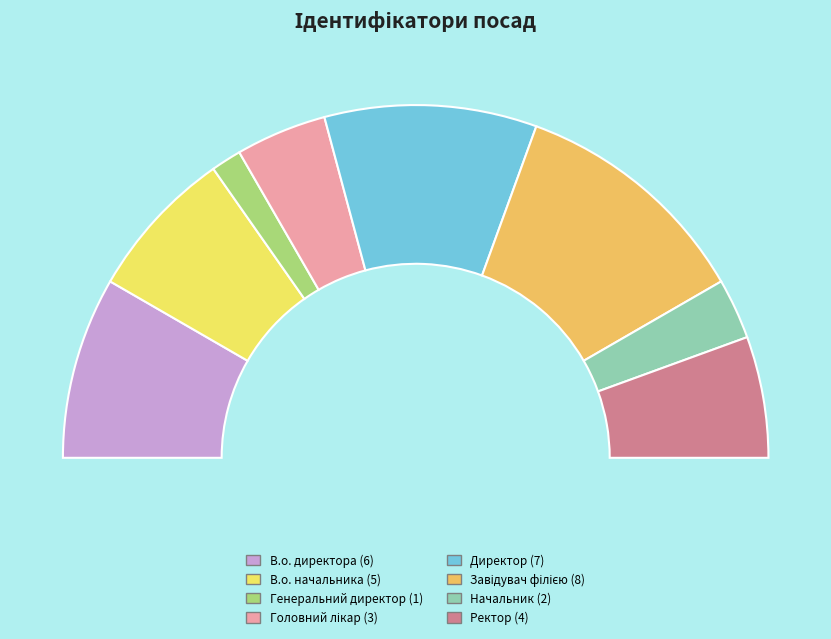

Which slice is the smallest?

Генеральний директор